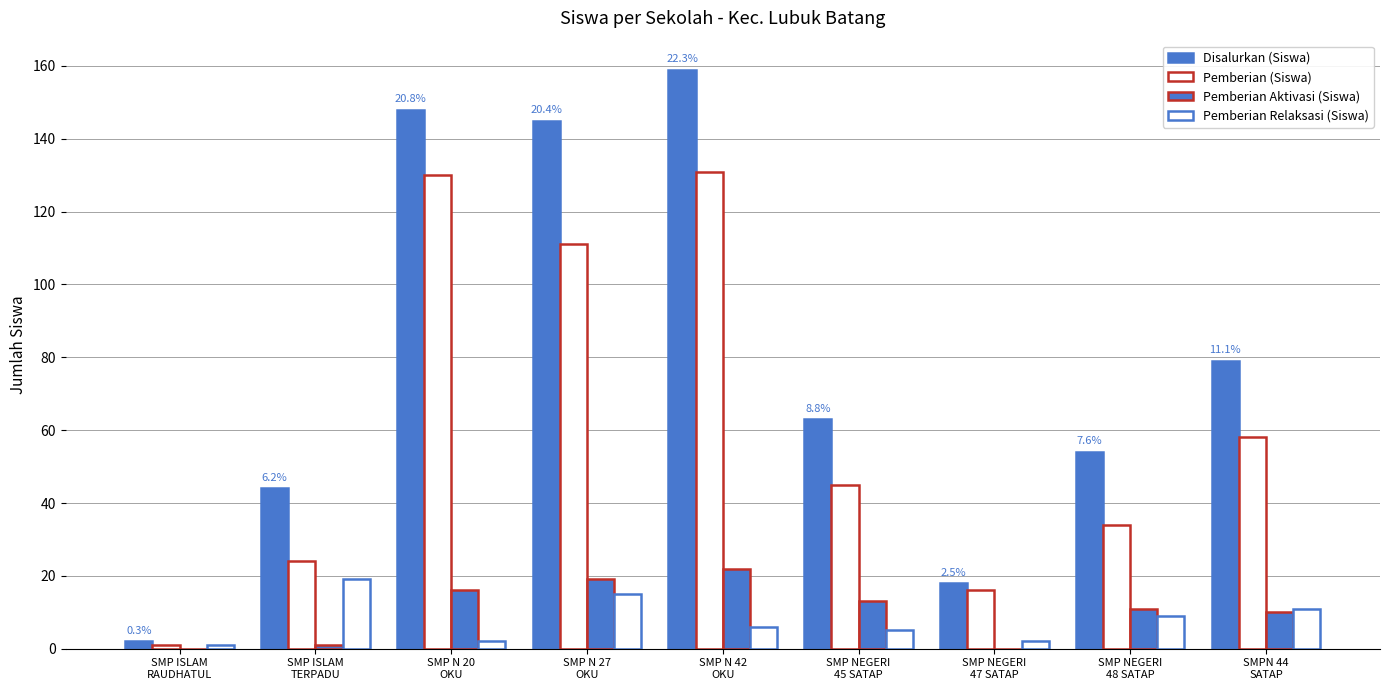

What position from the right is SMP N 42
OKU?

5